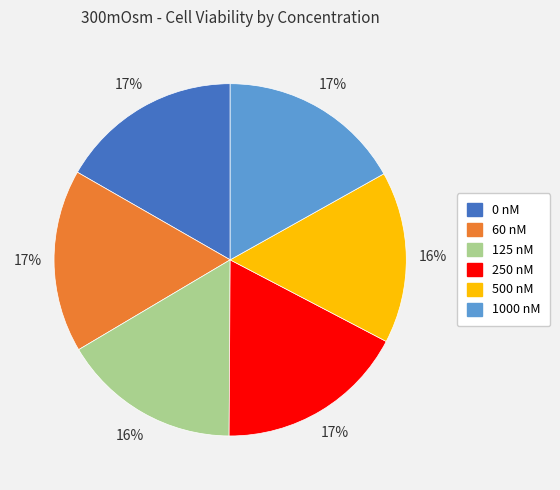

Does any single category account for the majority?

No